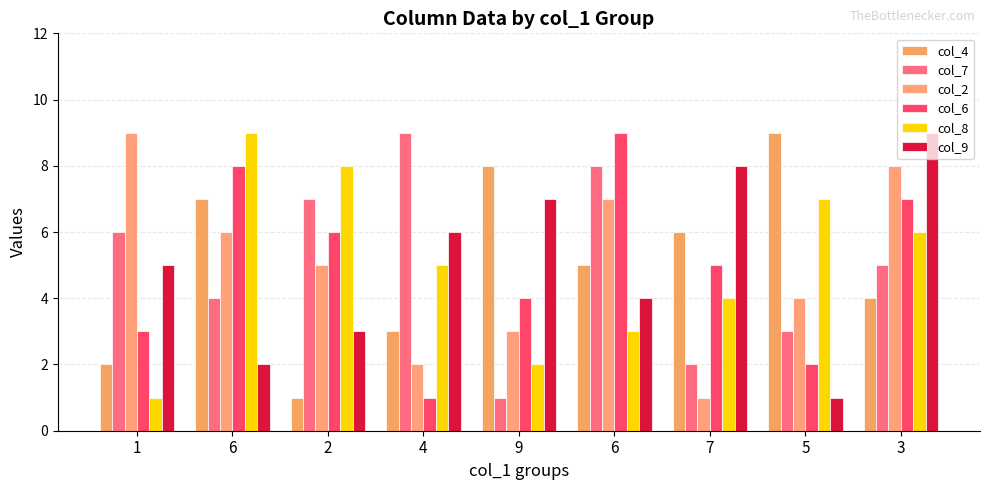

Reading left to right, extract all data points from this chart.

col_4: 1=2	6=7	2=1	4=3	9=8	6=5	7=6	5=9	3=4
col_7: 1=6	6=4	2=7	4=9	9=1	6=8	7=2	5=3	3=5
col_2: 1=9	6=6	2=5	4=2	9=3	6=7	7=1	5=4	3=8
col_6: 1=3	6=8	2=6	4=1	9=4	6=9	7=5	5=2	3=7
col_8: 1=1	6=9	2=8	4=5	9=2	6=3	7=4	5=7	3=6
col_9: 1=5	6=2	2=3	4=6	9=7	6=4	7=8	5=1	3=9